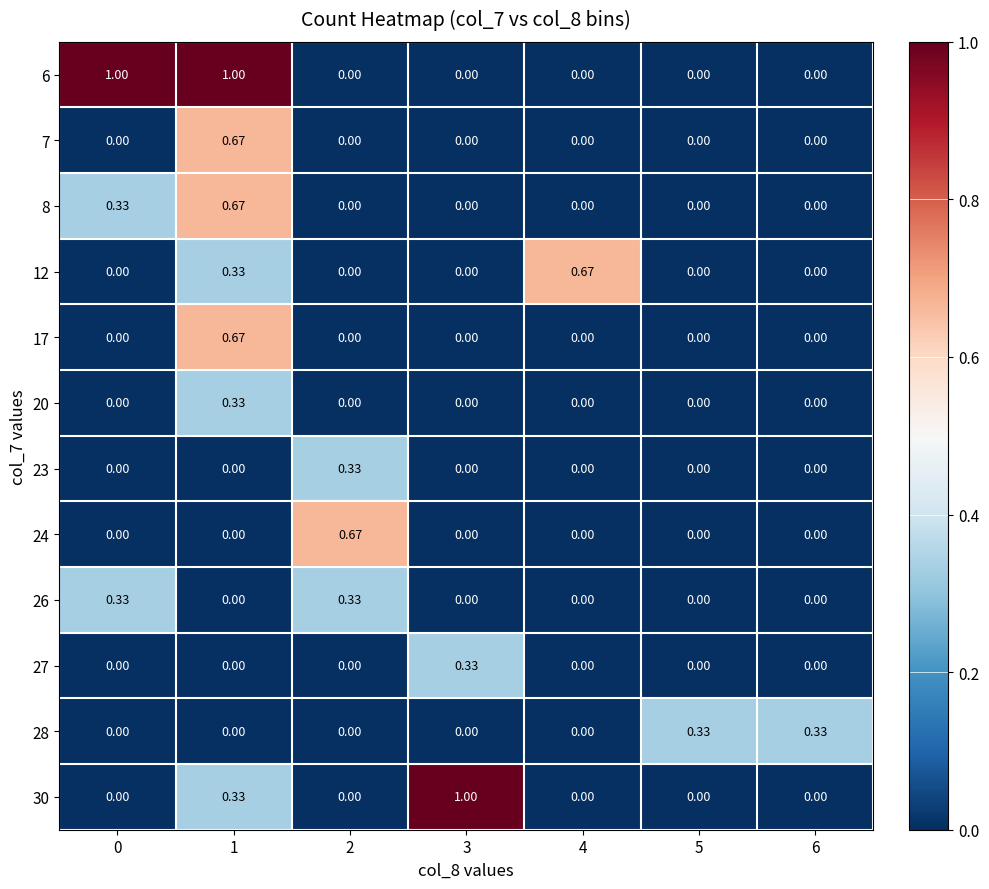

Is the value of 20 at 1 greater than the value of 8 at 2?

Yes